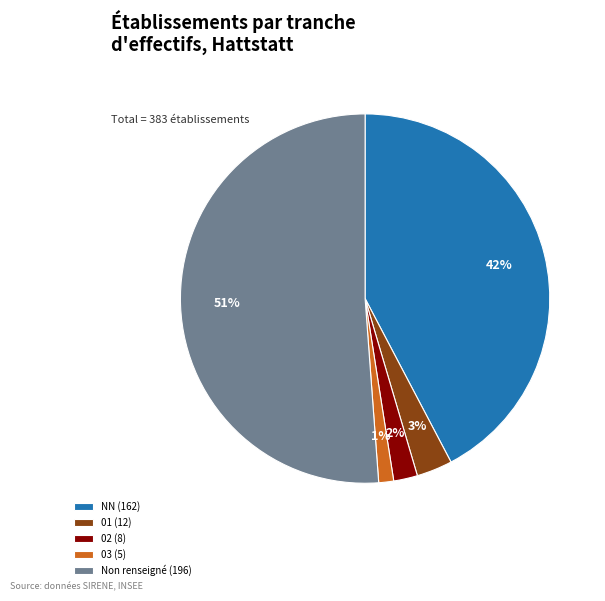

What percentage is the NN (162) slice, to the nearest percent?

42%